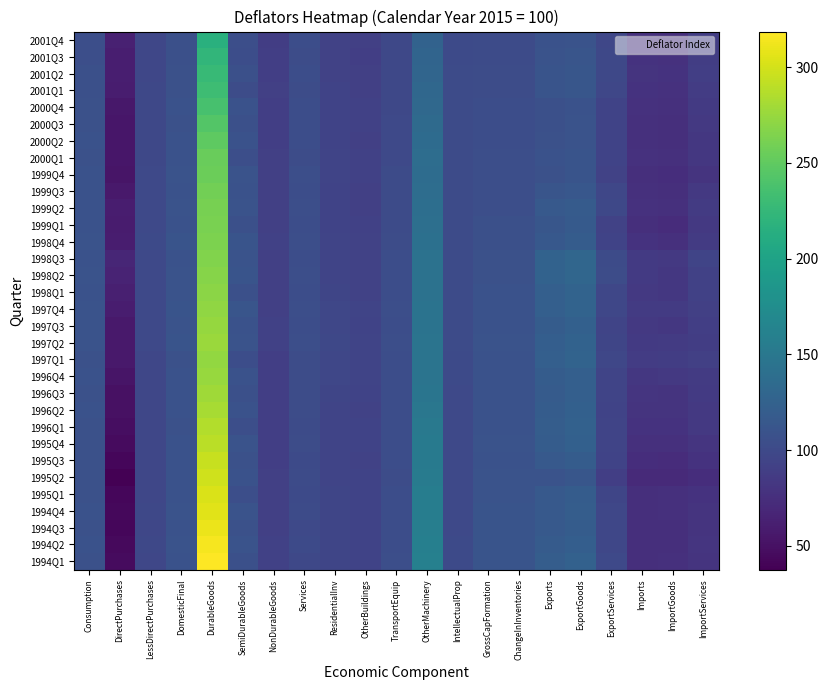

Reading left to right, transcribe all the data shown in this chart.

1994Q1: Consumption=107.1	DirectPurchases=45.5	LessDirectPurchases=97.6	DomesticFinal=107.9	DurableGoods=318.6	SemiDurableGoods=106.2	NonDurableGoods=92.1	Services=98.5	ResidentialInv=96.1	OtherBuildings=94.0	TransportEquip=105.6	OtherMachinery=160.3	IntellectualProp=100.7	GrossCapFormation=110.9	ChangeInInventories=110.9	Exports=120.8	ExportGoods=124.4	ExportServices=100.1	Imports=75.9	ImportGoods=76.1	ImportServices=79.7
1994Q2: Consumption=108.3	DirectPurchases=44.2	LessDirectPurchases=98.0	DomesticFinal=109.1	DurableGoods=314.3	SemiDurableGoods=109.9	NonDurableGoods=91.4	Services=100.5	ResidentialInv=96.4	OtherBuildings=94.0	TransportEquip=104.5	OtherMachinery=159.3	IntellectualProp=100.7	GrossCapFormation=110.6	ChangeInInventories=110.6	Exports=118.1	ExportGoods=121.7	ExportServices=97.8	Imports=75.9	ImportGoods=75.5	ImportServices=81.2
1994Q3: Consumption=107.7	DirectPurchases=43.0	LessDirectPurchases=97.7	DomesticFinal=108.5	DurableGoods=310.8	SemiDurableGoods=107.7	NonDurableGoods=91.2	Services=100.1	ResidentialInv=96.1	OtherBuildings=94.0	TransportEquip=104.2	OtherMachinery=157.5	IntellectualProp=99.8	GrossCapFormation=110.3	ChangeInInventories=110.3	Exports=116.2	ExportGoods=119.6	ExportServices=96.9	Imports=75.7	ImportGoods=75.9	ImportServices=79.5
1994Q4: Consumption=108.4	DirectPurchases=43.1	LessDirectPurchases=98.1	DomesticFinal=109.2	DurableGoods=306.1	SemiDurableGoods=109.8	NonDurableGoods=91.0	Services=101.4	ResidentialInv=96.5	OtherBuildings=94.4	TransportEquip=104.2	OtherMachinery=156.4	IntellectualProp=99.9	GrossCapFormation=110.2	ChangeInInventories=110.2	Exports=116.6	ExportGoods=120.1	ExportServices=97.0	Imports=76.0	ImportGoods=76.3	ImportServices=79.4
1995Q1: Consumption=107.3	DirectPurchases=42.4	LessDirectPurchases=97.6	DomesticFinal=108.1	DurableGoods=302.4	SemiDurableGoods=104.9	NonDurableGoods=90.9	Services=100.5	ResidentialInv=95.9	OtherBuildings=93.8	TransportEquip=103.9	OtherMachinery=156.2	IntellectualProp=99.4	GrossCapFormation=109.9	ChangeInInventories=109.9	Exports=116.1	ExportGoods=119.6	ExportServices=96.4	Imports=76.0	ImportGoods=76.6	ImportServices=78.8
1995Q2: Consumption=107.7	DirectPurchases=37.6	LessDirectPurchases=97.9	DomesticFinal=108.6	DurableGoods=297.9	SemiDurableGoods=108.7	NonDurableGoods=90.3	Services=101.5	ResidentialInv=95.5	OtherBuildings=93.6	TransportEquip=103.3	OtherMachinery=154.1	IntellectualProp=99.9	GrossCapFormation=109.0	ChangeInInventories=109.0	Exports=109.1	ExportGoods=112.5	ExportServices=89.5	Imports=70.9	ImportGoods=71.0	ImportServices=74.6
1995Q3: Consumption=107.2	DirectPurchases=42.3	LessDirectPurchases=97.5	DomesticFinal=108.0	DurableGoods=294.6	SemiDurableGoods=107.1	NonDurableGoods=90.0	Services=101.2	ResidentialInv=95.3	OtherBuildings=93.5	TransportEquip=103.5	OtherMachinery=153.2	IntellectualProp=99.7	GrossCapFormation=108.9	ChangeInInventories=108.9	Exports=115.8	ExportGoods=119.7	ExportServices=93.7	Imports=74.1	ImportGoods=73.7	ImportServices=79.2
1995Q4: Consumption=107.8	DirectPurchases=45.9	LessDirectPurchases=97.4	DomesticFinal=108.5	DurableGoods=289.6	SemiDurableGoods=109.6	NonDurableGoods=89.3	Services=102.5	ResidentialInv=95.6	OtherBuildings=94.3	TransportEquip=104.1	OtherMachinery=151.9	IntellectualProp=99.9	GrossCapFormation=109.0	ChangeInInventories=109.0	Exports=119.6	ExportGoods=124.0	ExportServices=95.0	Imports=76.8	ImportGoods=76.6	ImportServices=81.5
1996Q1: Consumption=107.0	DirectPurchases=48.3	LessDirectPurchases=97.1	DomesticFinal=107.6	DurableGoods=286.6	SemiDurableGoods=105.1	NonDurableGoods=89.5	Services=101.5	ResidentialInv=95.2	OtherBuildings=93.6	TransportEquip=104.0	OtherMachinery=150.9	IntellectualProp=99.3	GrossCapFormation=108.5	ChangeInInventories=108.5	Exports=120.8	ExportGoods=125.3	ExportServices=95.5	Imports=79.2	ImportGoods=79.2	ImportServices=83.8
1996Q2: Consumption=108.0	DirectPurchases=49.7	LessDirectPurchases=97.8	DomesticFinal=108.7	DurableGoods=281.9	SemiDurableGoods=108.5	NonDurableGoods=89.7	Services=102.9	ResidentialInv=95.3	OtherBuildings=93.5	TransportEquip=103.9	OtherMachinery=148.8	IntellectualProp=100.0	GrossCapFormation=108.0	ChangeInInventories=108.0	Exports=119.3	ExportGoods=123.8	ExportServices=94.2	Imports=79.8	ImportGoods=79.8	ImportServices=84.3
1996Q3: Consumption=107.5	DirectPurchases=50.6	LessDirectPurchases=97.5	DomesticFinal=108.1	DurableGoods=278.5	SemiDurableGoods=106.7	NonDurableGoods=89.7	Services=102.4	ResidentialInv=95.8	OtherBuildings=94.0	TransportEquip=104.1	OtherMachinery=146.8	IntellectualProp=100.0	GrossCapFormation=108.0	ChangeInInventories=108.0	Exports=118.0	ExportGoods=122.2	ExportServices=94.7	Imports=80.5	ImportGoods=80.3	ImportServices=85.7
1996Q4: Consumption=108.1	DirectPurchases=53.0	LessDirectPurchases=97.8	DomesticFinal=108.7	DurableGoods=275.0	SemiDurableGoods=108.8	NonDurableGoods=89.7	Services=103.4	ResidentialInv=97.2	OtherBuildings=95.2	TransportEquip=103.7	OtherMachinery=145.6	IntellectualProp=100.4	GrossCapFormation=108.7	ChangeInInventories=108.7	Exports=118.9	ExportGoods=123.2	ExportServices=94.8	Imports=83.3	ImportGoods=83.9	ImportServices=86.7
1997Q1: Consumption=107.3	DirectPurchases=57.3	LessDirectPurchases=97.4	DomesticFinal=107.7	DurableGoods=272.6	SemiDurableGoods=104.4	NonDurableGoods=90.0	Services=102.4	ResidentialInv=96.9	OtherBuildings=94.7	TransportEquip=103.8	OtherMachinery=145.6	IntellectualProp=100.3	GrossCapFormation=108.6	ChangeInInventories=108.6	Exports=122.6	ExportGoods=127.1	ExportServices=97.4	Imports=87.7	ImportGoods=88.6	ImportServices=90.3
1997Q2: Consumption=109.7	DirectPurchases=56.9	LessDirectPurchases=99.8	DomesticFinal=110.2	DurableGoods=276.0	SemiDurableGoods=110.0	NonDurableGoods=91.7	Services=104.6	ResidentialInv=98.4	OtherBuildings=95.3	TransportEquip=104.8	OtherMachinery=145.3	IntellectualProp=101.8	GrossCapFormation=109.0	ChangeInInventories=109.0	Exports=121.1	ExportGoods=125.6	ExportServices=96.1	Imports=85.6	ImportGoods=86.2	ImportServices=88.8
1997Q3: Consumption=109.3	DirectPurchases=56.6	LessDirectPurchases=99.7	DomesticFinal=109.7	DurableGoods=273.8	SemiDurableGoods=108.9	NonDurableGoods=91.6	Services=104.1	ResidentialInv=97.4	OtherBuildings=94.5	TransportEquip=104.3	OtherMachinery=144.6	IntellectualProp=101.7	GrossCapFormation=108.4	ChangeInInventories=108.4	Exports=119.3	ExportGoods=123.6	ExportServices=95.3	Imports=83.8	ImportGoods=83.5	ImportServices=89.2
1997Q4: Consumption=109.7	DirectPurchases=60.4	LessDirectPurchases=99.9	DomesticFinal=110.2	DurableGoods=272.2	SemiDurableGoods=111.5	NonDurableGoods=90.8	Services=105.1	ResidentialInv=97.4	OtherBuildings=94.9	TransportEquip=104.6	OtherMachinery=144.6	IntellectualProp=101.7	GrossCapFormation=108.4	ChangeInInventories=108.4	Exports=122.7	ExportGoods=127.2	ExportServices=97.6	Imports=86.0	ImportGoods=85.9	ImportServices=91.0
1998Q1: Consumption=108.6	DirectPurchases=62.0	LessDirectPurchases=99.5	DomesticFinal=109.0	DurableGoods=270.0	SemiDurableGoods=106.7	NonDurableGoods=90.9	Services=103.9	ResidentialInv=96.3	OtherBuildings=93.5	TransportEquip=104.1	OtherMachinery=144.0	IntellectualProp=101.4	GrossCapFormation=107.9	ChangeInInventories=107.9	Exports=123.0	ExportGoods=127.6	ExportServices=97.5	Imports=84.4	ImportGoods=83.6	ImportServices=91.4
1998Q2: Consumption=109.4	DirectPurchases=66.1	LessDirectPurchases=100.0	DomesticFinal=109.7	DurableGoods=267.4	SemiDurableGoods=110.5	NonDurableGoods=91.0	Services=104.6	ResidentialInv=95.7	OtherBuildings=93.0	TransportEquip=104.2	OtherMachinery=143.7	IntellectualProp=102.1	GrossCapFormation=107.4	ChangeInInventories=107.4	Exports=126.0	ExportGoods=130.1	ExportServices=102.8	Imports=84.9	ImportGoods=83.7	ImportServices=92.4
1998Q3: Consumption=108.7	DirectPurchases=68.3	LessDirectPurchases=99.3	DomesticFinal=108.9	DurableGoods=265.1	SemiDurableGoods=109.1	NonDurableGoods=90.4	Services=103.9	ResidentialInv=95.4	OtherBuildings=92.5	TransportEquip=104.1	OtherMachinery=143.3	IntellectualProp=102.0	GrossCapFormation=107.1	ChangeInInventories=107.1	Exports=126.5	ExportGoods=130.8	ExportServices=102.3	Imports=85.8	ImportGoods=84.2	ImportServices=94.8
1998Q4: Consumption=109.7	DirectPurchases=60.1	LessDirectPurchases=100.4	DomesticFinal=110.1	DurableGoods=262.9	SemiDurableGoods=111.1	NonDurableGoods=92.0	Services=105.0	ResidentialInv=95.5	OtherBuildings=93.2	TransportEquip=102.9	OtherMachinery=141.6	IntellectualProp=102.0	GrossCapFormation=106.5	ChangeInInventories=106.5	Exports=115.5	ExportGoods=119.4	ExportServices=93.8	Imports=78.4	ImportGoods=77.0	ImportServices=86.3
1999Q1: Consumption=108.2	DirectPurchases=58.7	LessDirectPurchases=99.4	DomesticFinal=108.6	DurableGoods=262.4	SemiDurableGoods=106.1	NonDurableGoods=91.3	Services=103.5	ResidentialInv=94.5	OtherBuildings=91.6	TransportEquip=102.1	OtherMachinery=140.6	IntellectualProp=101.7	GrossCapFormation=105.8	ChangeInInventories=105.8	Exports=113.2	ExportGoods=116.7	ExportServices=93.5	Imports=75.4	ImportGoods=73.8	ImportServices=83.8
1999Q2: Consumption=108.9	DirectPurchases=60.0	LessDirectPurchases=99.7	DomesticFinal=109.4	DurableGoods=261.4	SemiDurableGoods=109.5	NonDurableGoods=90.8	Services=104.6	ResidentialInv=94.3	OtherBuildings=90.9	TransportEquip=102.2	OtherMachinery=139.6	IntellectualProp=101.9	GrossCapFormation=105.1	ChangeInInventories=105.1	Exports=115.7	ExportGoods=118.7	ExportServices=98.9	Imports=77.7	ImportGoods=76.1	ImportServices=86.2
1999Q3: Consumption=108.3	DirectPurchases=56.8	LessDirectPurchases=99.3	DomesticFinal=108.8	DurableGoods=258.7	SemiDurableGoods=107.9	NonDurableGoods=91.0	Services=103.9	ResidentialInv=94.4	OtherBuildings=91.2	TransportEquip=101.6	OtherMachinery=138.5	IntellectualProp=101.8	GrossCapFormation=105.2	ChangeInInventories=105.2	Exports=111.6	ExportGoods=114.4	ExportServices=96.9	Imports=77.0	ImportGoods=75.8	ImportServices=84.4
1999Q4: Consumption=108.6	DirectPurchases=53.1	LessDirectPurchases=99.3	DomesticFinal=109.1	DurableGoods=255.5	SemiDurableGoods=109.8	NonDurableGoods=90.6	Services=104.7	ResidentialInv=94.8	OtherBuildings=92.1	TransportEquip=101.3	OtherMachinery=137.3	IntellectualProp=102.0	GrossCapFormation=105.1	ChangeInInventories=105.1	Exports=107.7	ExportGoods=110.4	ExportServices=92.6	Imports=75.2	ImportGoods=74.7	ImportServices=80.4
2000Q1: Consumption=107.4	DirectPurchases=54.9	LessDirectPurchases=98.6	DomesticFinal=107.9	DurableGoods=254.0	SemiDurableGoods=104.9	NonDurableGoods=90.5	Services=103.3	ResidentialInv=94.7	OtherBuildings=91.7	TransportEquip=99.7	OtherMachinery=137.5	IntellectualProp=101.6	GrossCapFormation=105.3	ChangeInInventories=105.3	Exports=108.1	ExportGoods=110.6	ExportServices=94.6	Imports=77.4	ImportGoods=76.8	ImportServices=83.1
2000Q2: Consumption=108.0	DirectPurchases=54.1	LessDirectPurchases=98.8	DomesticFinal=108.5	DurableGoods=248.9	SemiDurableGoods=108.2	NonDurableGoods=90.2	Services=104.4	ResidentialInv=94.0	OtherBuildings=91.0	TransportEquip=99.4	OtherMachinery=136.1	IntellectualProp=102.2	GrossCapFormation=104.5	ChangeInInventories=104.5	Exports=107.1	ExportGoods=109.5	ExportServices=94.6	Imports=76.4	ImportGoods=75.4	ImportServices=83.1
2000Q3: Consumption=107.2	DirectPurchases=54.6	LessDirectPurchases=98.5	DomesticFinal=107.7	DurableGoods=243.5	SemiDurableGoods=106.6	NonDurableGoods=90.1	Services=103.7	ResidentialInv=94.3	OtherBuildings=91.5	TransportEquip=99.2	OtherMachinery=134.4	IntellectualProp=102.1	GrossCapFormation=104.4	ChangeInInventories=104.4	Exports=106.7	ExportGoods=109.0	ExportServices=94.3	Imports=77.1	ImportGoods=75.9	ImportServices=84.4
2000Q4: Consumption=107.4	DirectPurchases=55.8	LessDirectPurchases=98.3	DomesticFinal=107.9	DurableGoods=236.3	SemiDurableGoods=108.4	NonDurableGoods=90.2	Services=104.2	ResidentialInv=94.6	OtherBuildings=92.1	TransportEquip=99.0	OtherMachinery=132.5	IntellectualProp=102.2	GrossCapFormation=104.1	ChangeInInventories=104.1	Exports=106.7	ExportGoods=108.9	ExportServices=94.2	Imports=78.0	ImportGoods=77.0	ImportServices=84.8
2001Q1: Consumption=106.4	DirectPurchases=60.0	LessDirectPurchases=98.0	DomesticFinal=106.8	DurableGoods=231.0	SemiDurableGoods=103.4	NonDurableGoods=90.8	Services=103.2	ResidentialInv=93.9	OtherBuildings=91.0	TransportEquip=98.9	OtherMachinery=131.0	IntellectualProp=101.5	GrossCapFormation=103.2	ChangeInInventories=103.2	Exports=110.7	ExportGoods=113.2	ExportServices=97.3	Imports=79.2	ImportGoods=77.7	ImportServices=87.9
2001Q2: Consumption=106.5	DirectPurchases=61.3	LessDirectPurchases=97.9	DomesticFinal=106.9	DurableGoods=226.5	SemiDurableGoods=106.5	NonDurableGoods=89.8	Services=103.7	ResidentialInv=93.5	OtherBuildings=90.5	TransportEquip=98.4	OtherMachinery=129.5	IntellectualProp=101.4	GrossCapFormation=102.7	ChangeInInventories=102.7	Exports=110.9	ExportGoods=113.0	ExportServices=99.0	Imports=80.3	ImportGoods=78.6	ImportServices=89.6
2001Q3: Consumption=105.6	DirectPurchases=61.5	LessDirectPurchases=97.5	DomesticFinal=106.0	DurableGoods=222.8	SemiDurableGoods=104.5	NonDurableGoods=89.5	Services=102.8	ResidentialInv=92.8	OtherBuildings=90.0	TransportEquip=98.3	OtherMachinery=128.5	IntellectualProp=101.0	GrossCapFormation=102.1	ChangeInInventories=102.1	Exports=109.2	ExportGoods=111.2	ExportServices=98.2	Imports=79.2	ImportGoods=77.2	ImportServices=89.1
2001Q4: Consumption=105.6	DirectPurchases=63.3	LessDirectPurchases=97.1	DomesticFinal=106.0	DurableGoods=216.3	SemiDurableGoods=105.6	NonDurableGoods=88.8	Services=103.5	ResidentialInv=93.2	OtherBuildings=90.6	TransportEquip=98.4	OtherMachinery=126.5	IntellectualProp=101.0	GrossCapFormation=102.0	ChangeInInventories=102.0	Exports=108.2	ExportGoods=110.0	ExportServices=97.9	Imports=77.2	ImportGoods=75.0	ImportServices=88.2